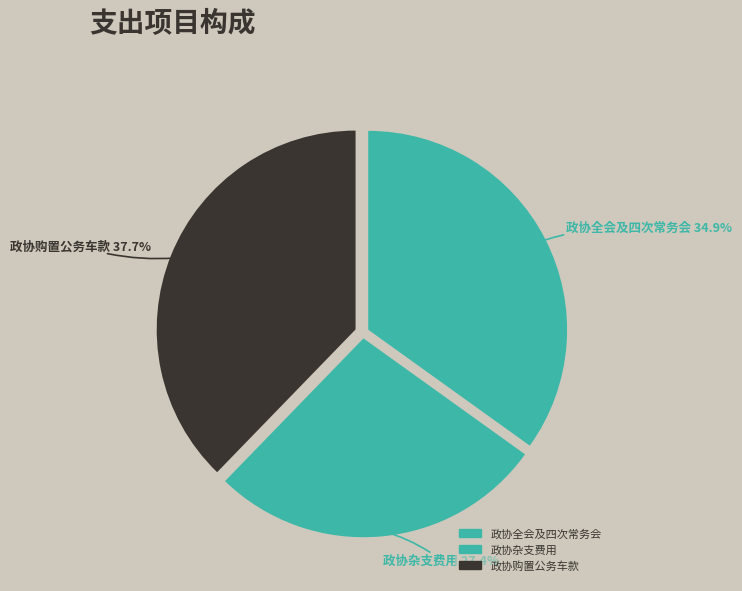

Between 政协全会及四次常务会 and 政协杂支费用, which is larger?

政协全会及四次常务会